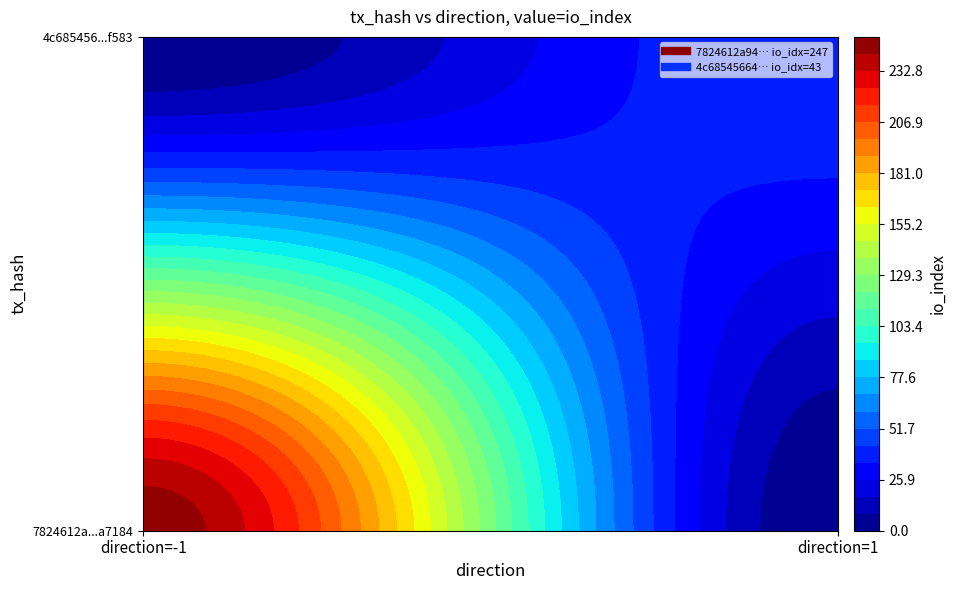

How many positive values does the 7824612a947237769b86353dff6623c5a7a7184 series have?

1